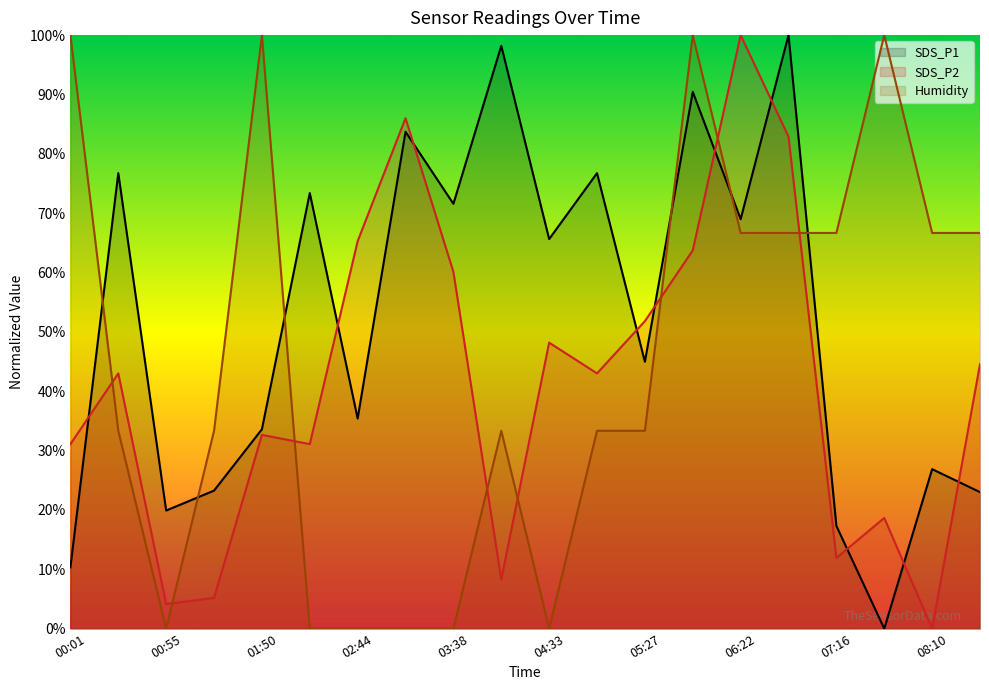

Where does the SDS_P2 series first go above 43?

00:28